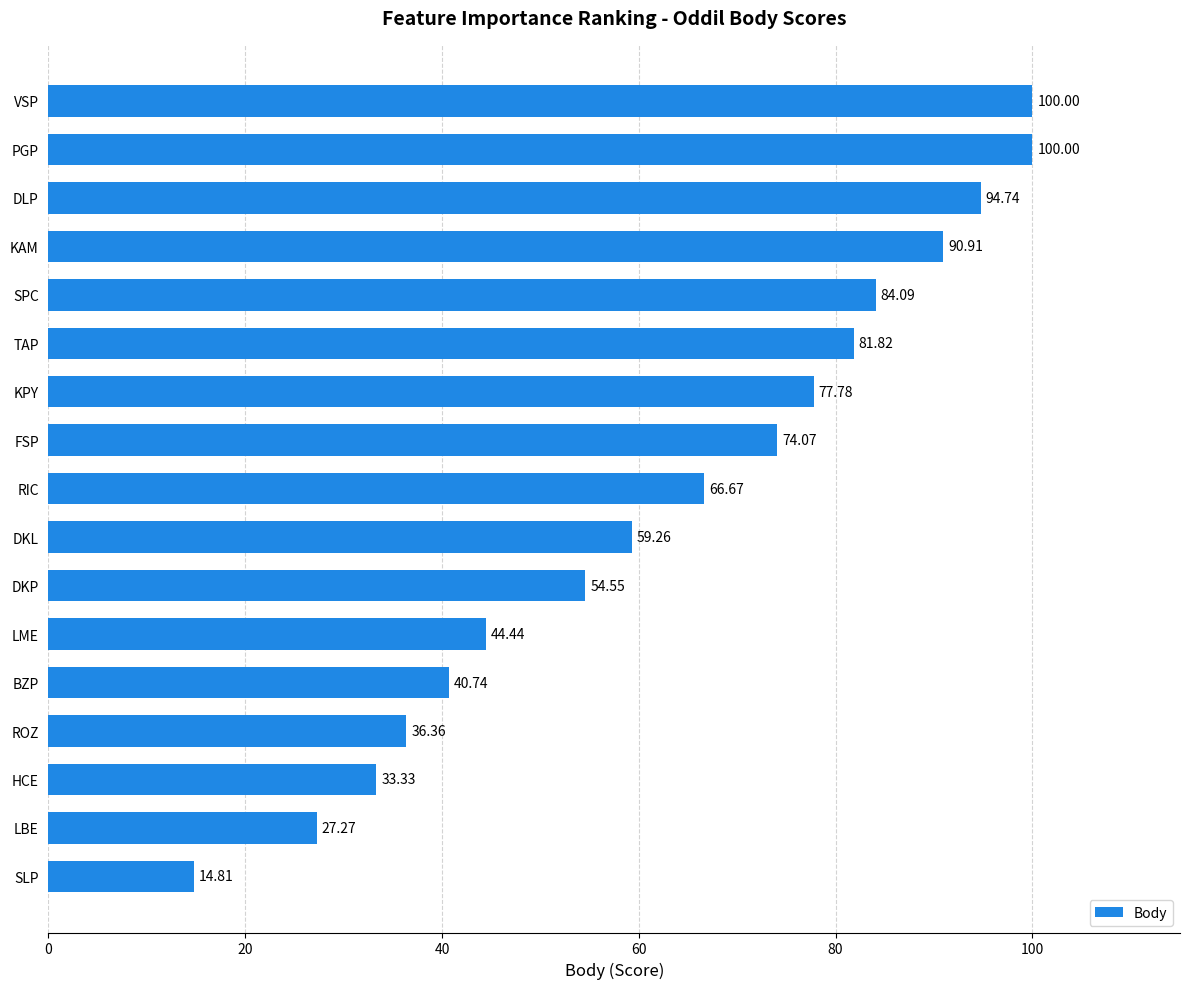

What is the maximum value shown in the chart?

100.0